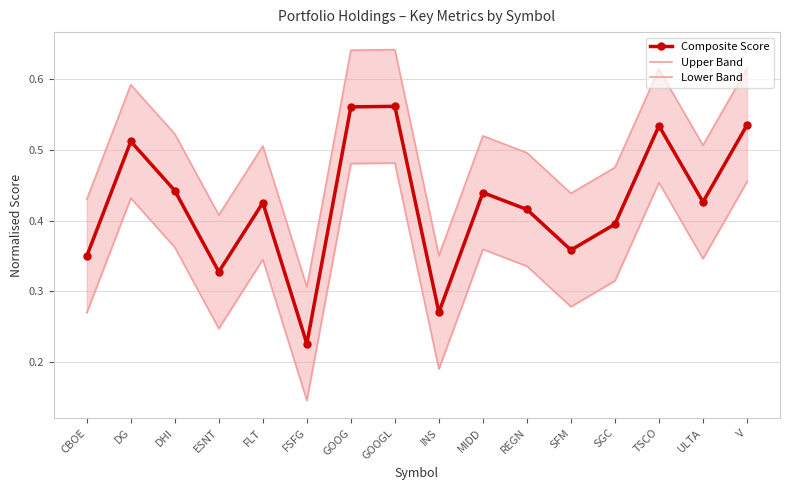

What is the lowest value of the Composite Score series?

0.2